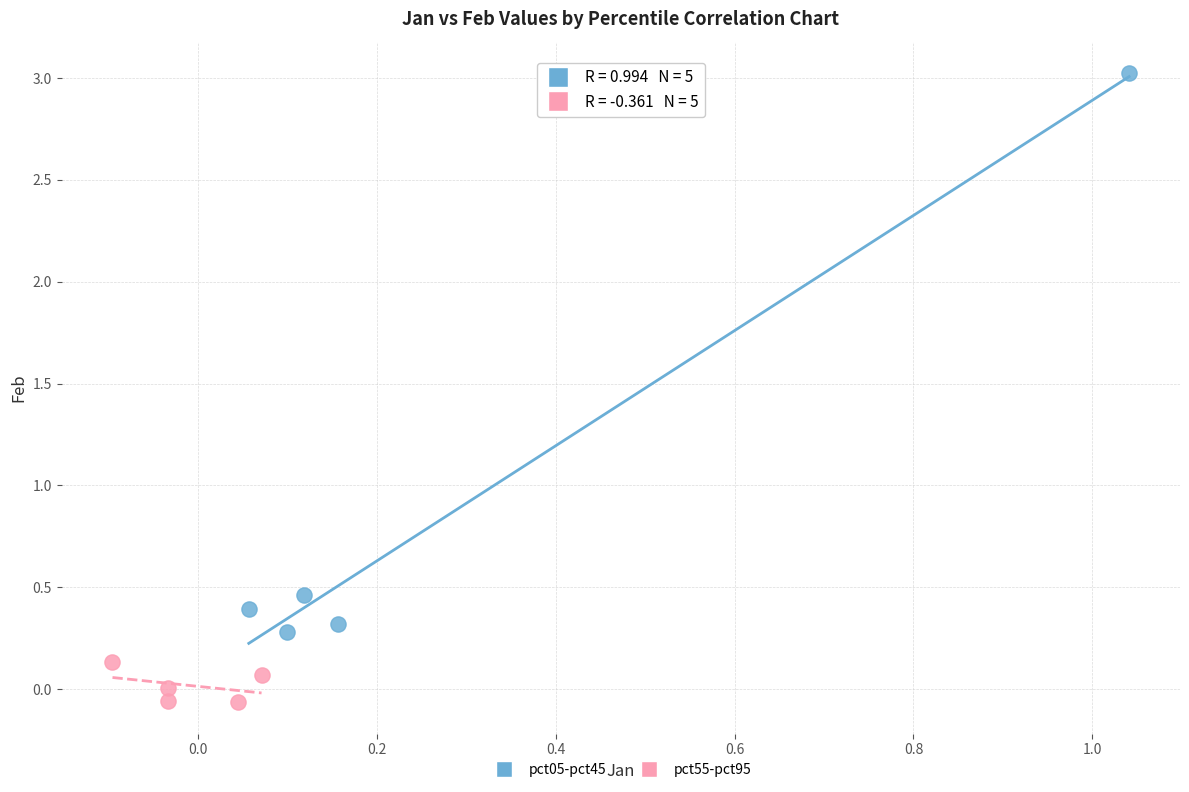

What are all the series names shown in the legend?

pct05-pct45, pct55-pct95